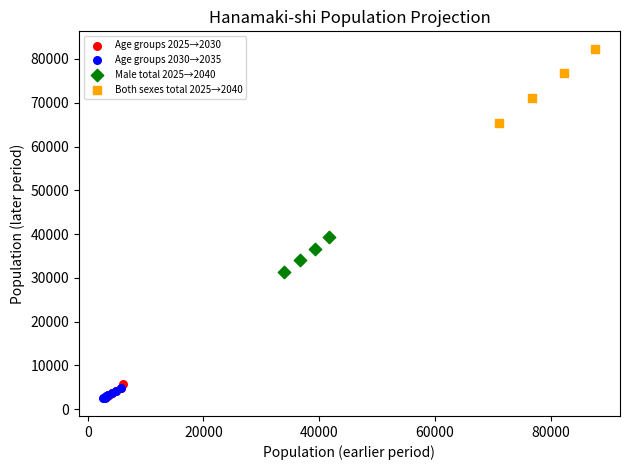

Which series contains the highest Y value?

Both sexes total 2025→2040